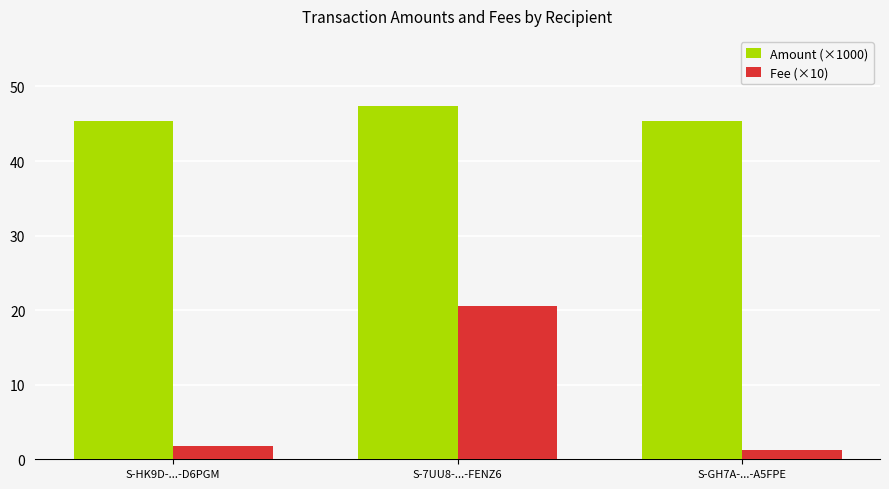

What is the total value across all series at S-GH7A-...-A5FPE?

46.6